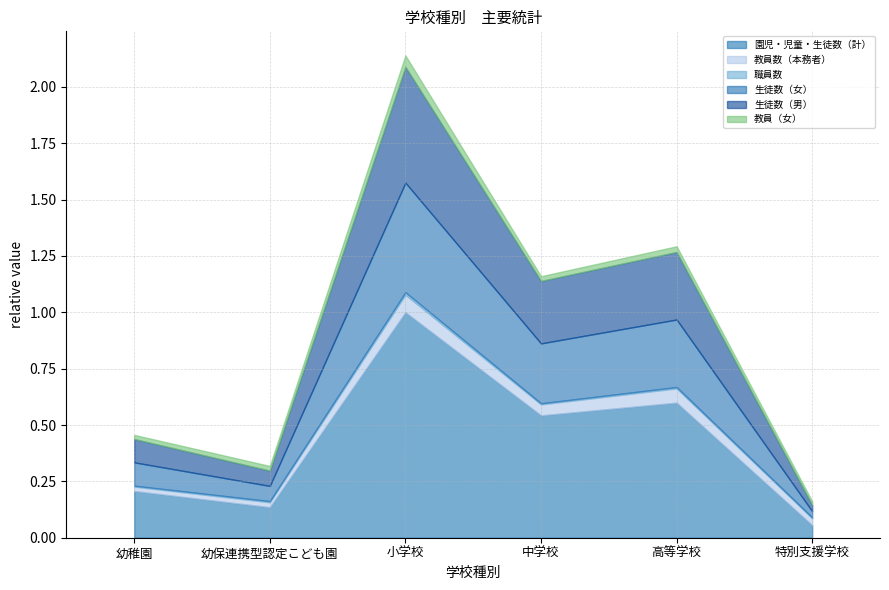

At which label does 園児・児童・生徒数（計） reach its minimum?

特別支援学校